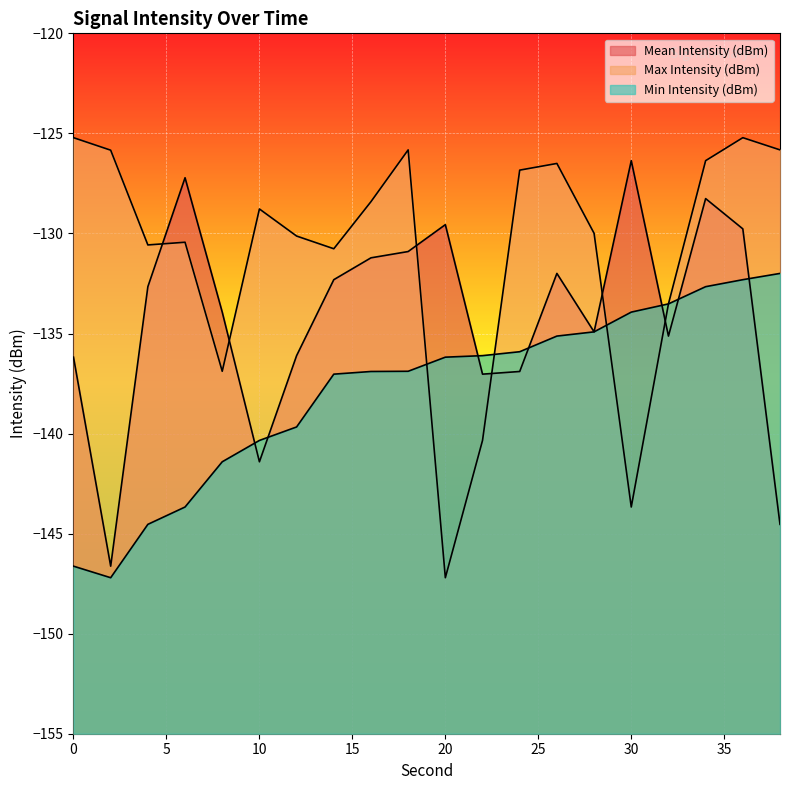

Which series has the widest spread of values?

Max Intensity (dBm)